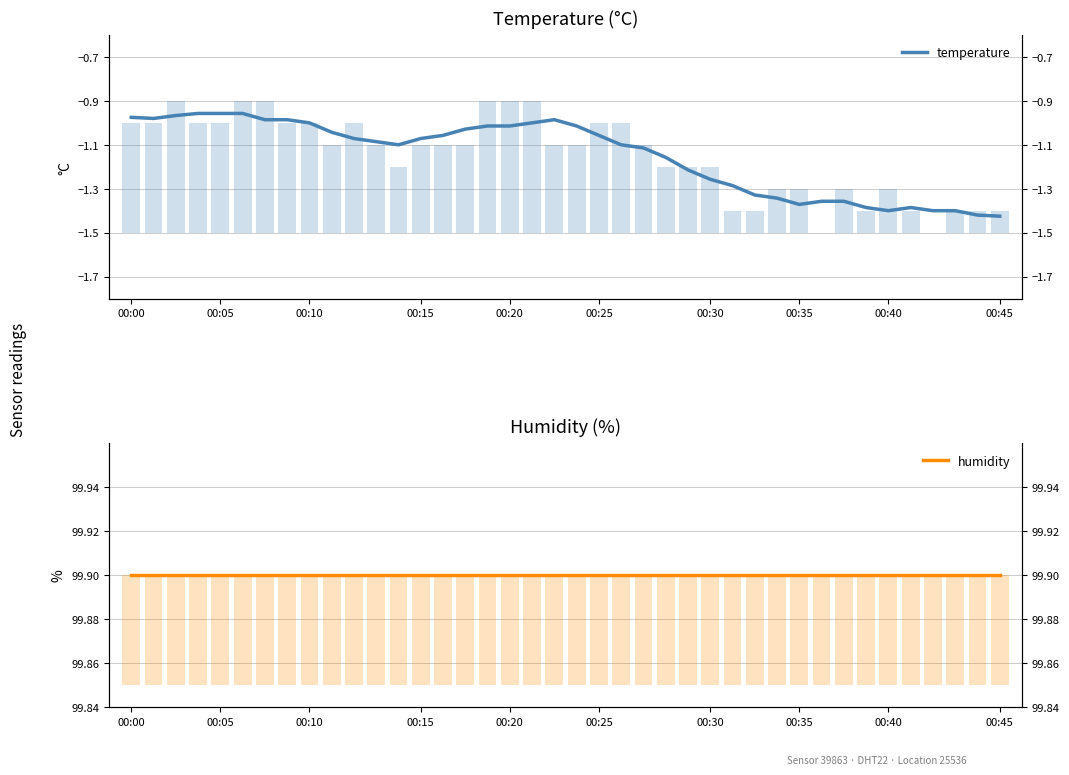

Does the chart contain any negative values?

Yes